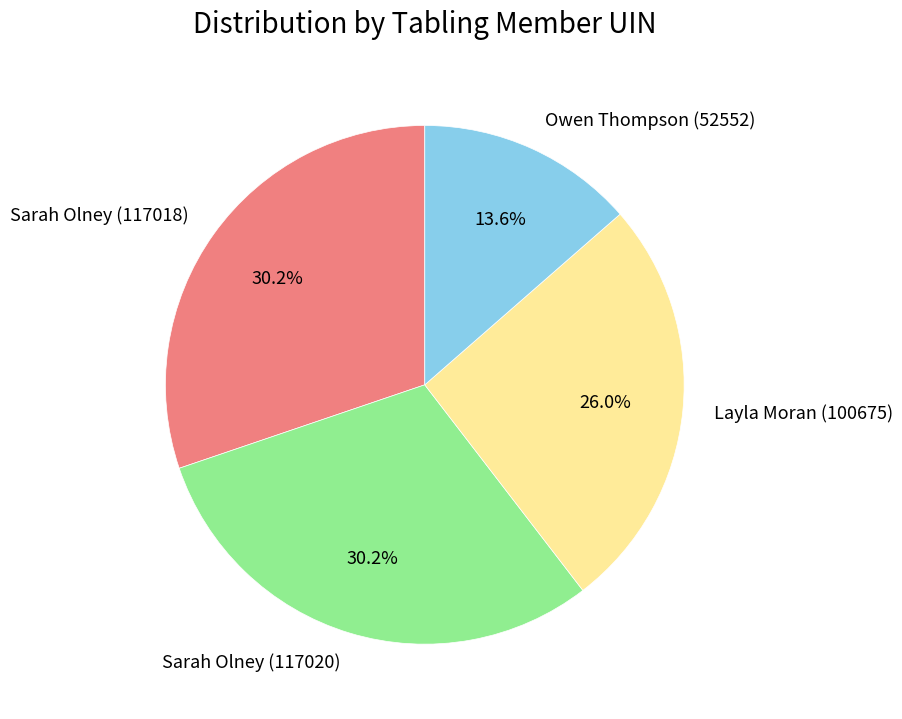

Which category has the smallest portion of the pie?

Owen Thompson (52552)